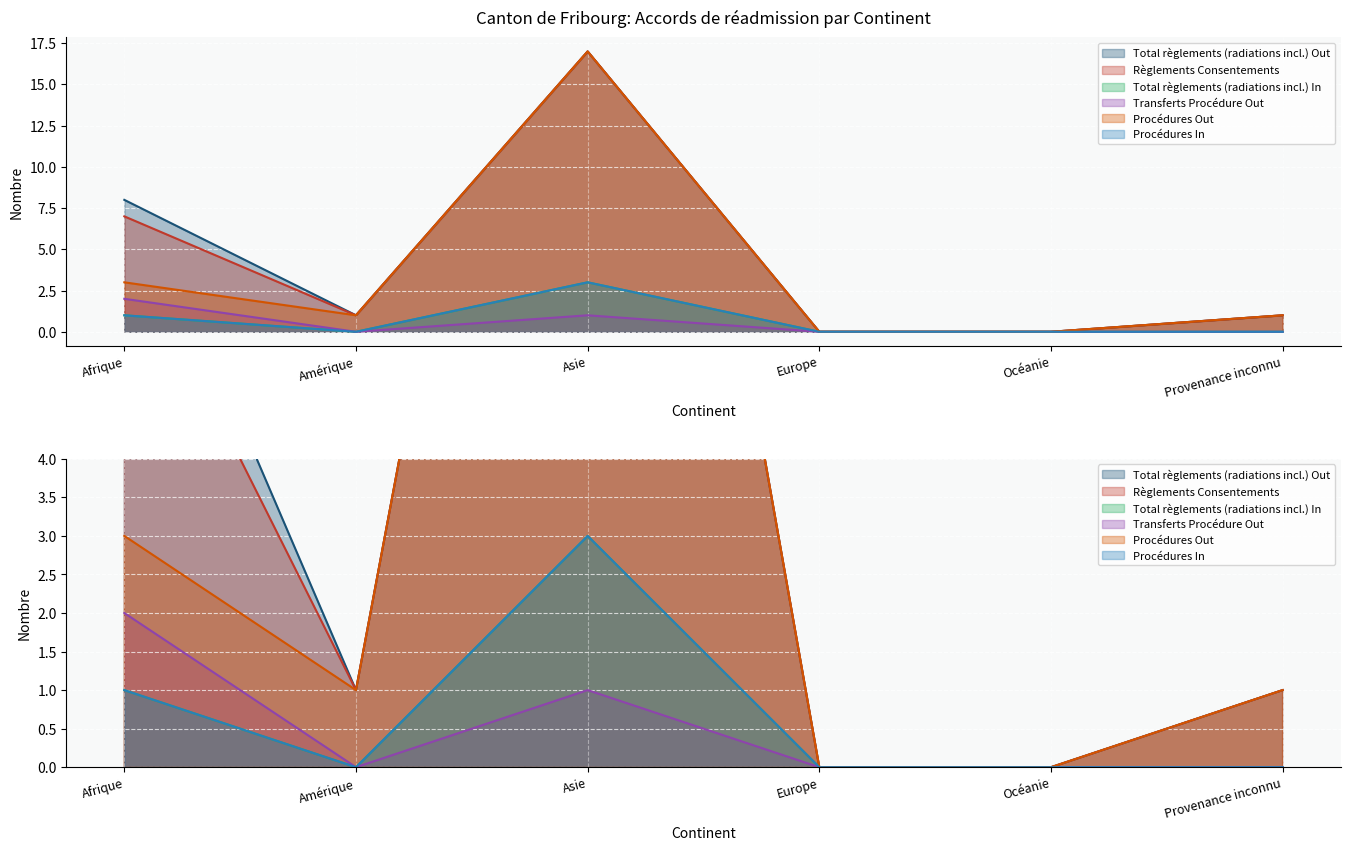

What is the spread (max minus min) of values at Asie?

16